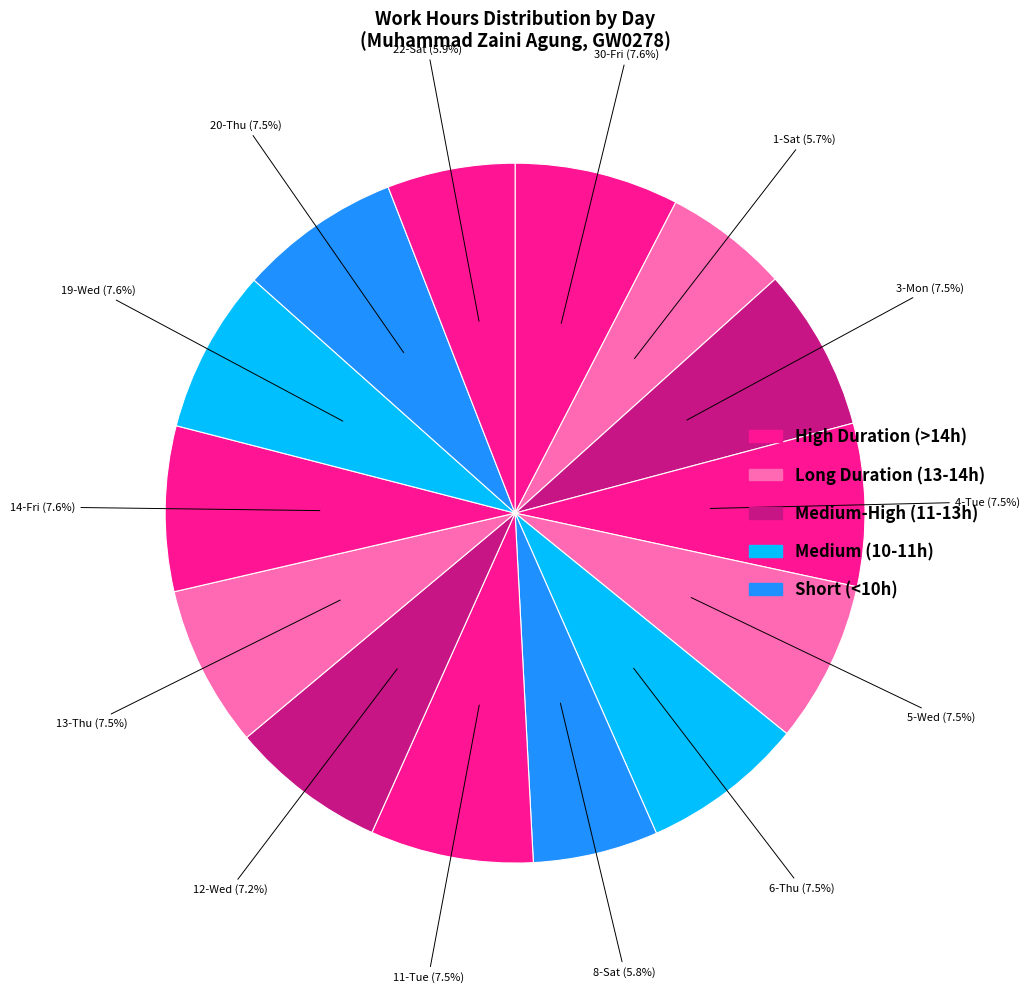

Rank the categories by value from lowest to highest.

2-Sun, 7-Fri, 9-Sun, 10-Mon, 15-Sat, 16-Sun, 17-Mon, 21-Fri, 1-Sat, 8-Sat, 22-Sat, 12-Wed, 5-Wed, 13-Thu, 20-Thu, 3-Mon, 4-Tue, 6-Thu, 11-Tue, 19-Wed, 30-Fri, 14-Fri